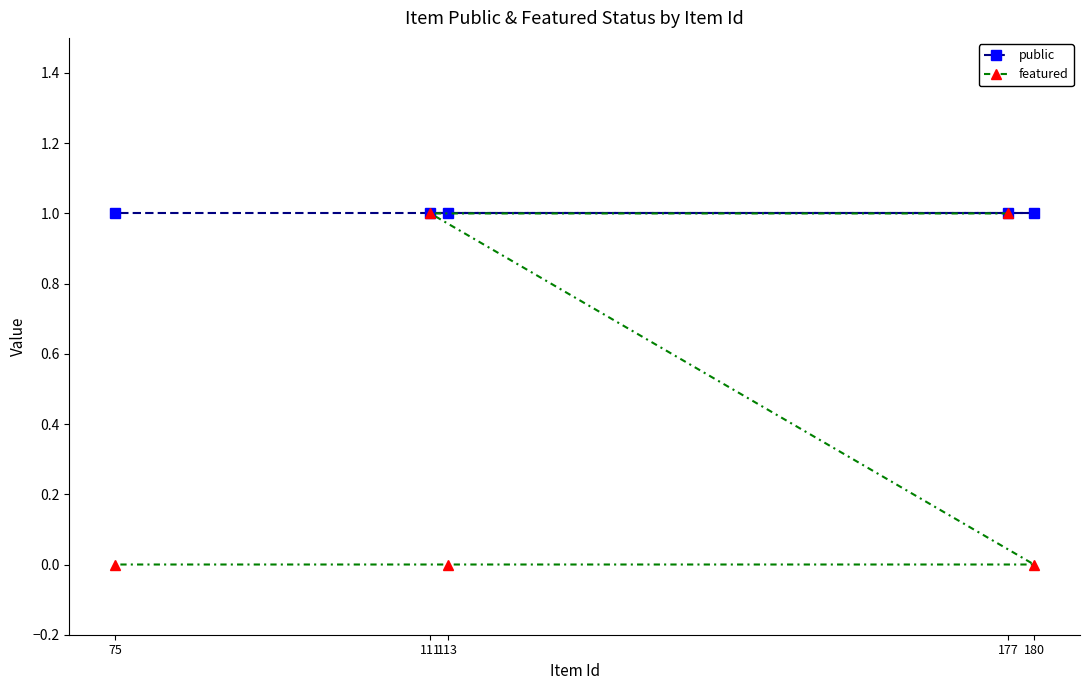

Which series has the largest total across all categories?

public